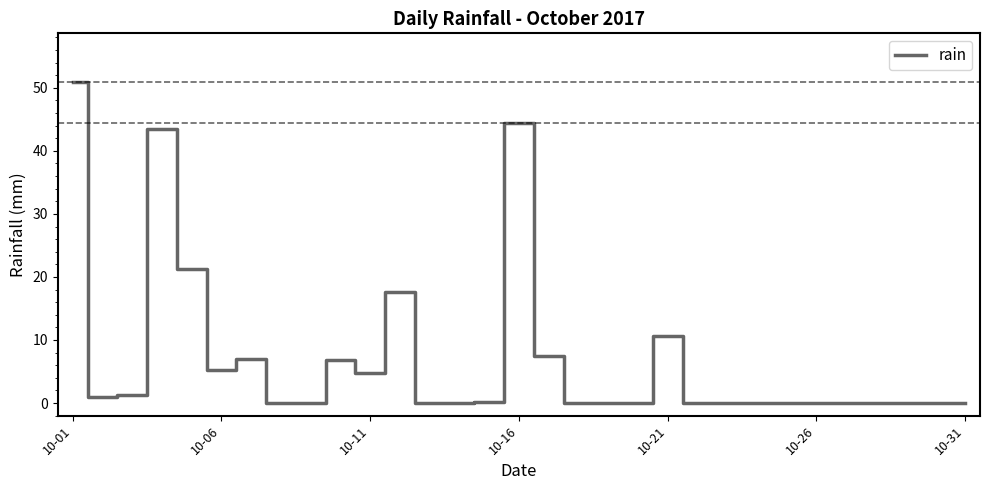

How many distinct data groups are displayed?

1